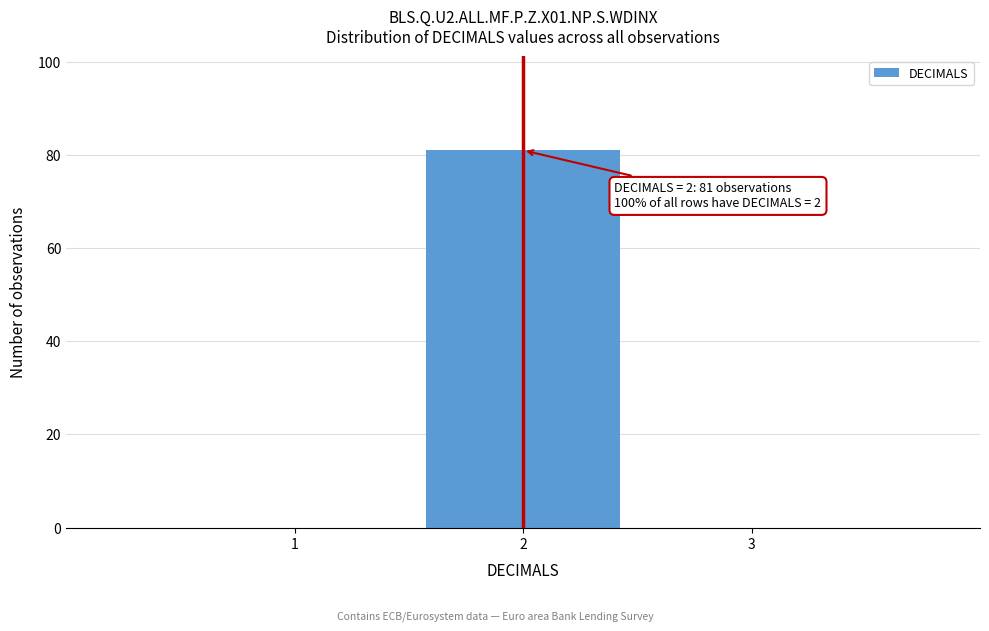

Which range on the x-axis has the tallest bar?

1.5 to 2.5